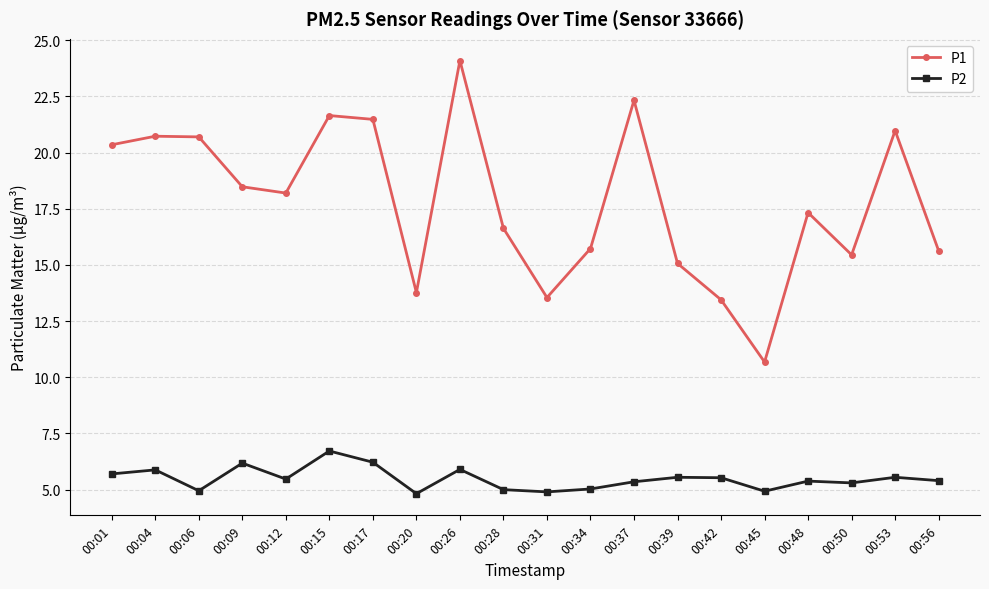

What is the sum of all P1 values?

356.3